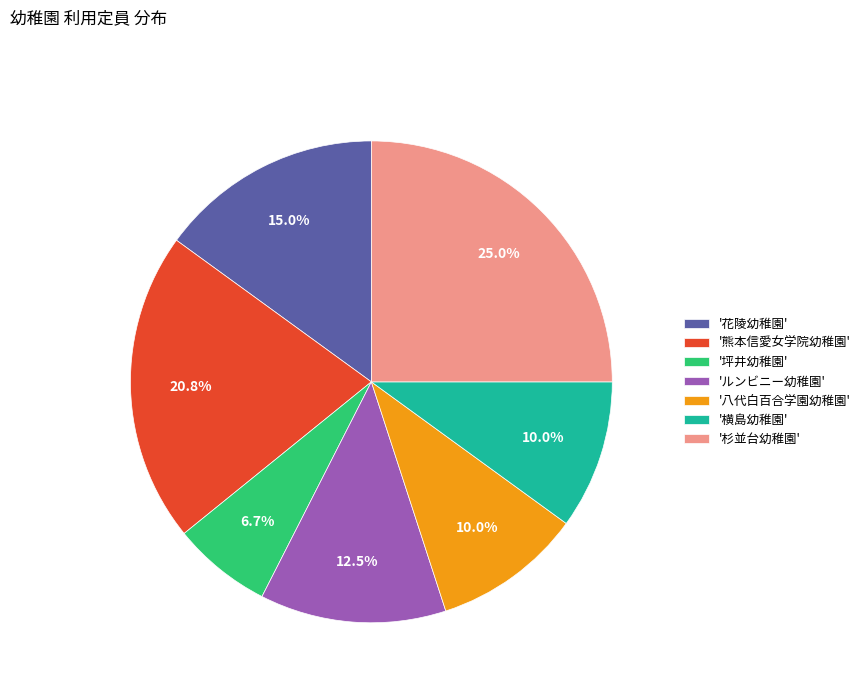

Between '熊本信愛女学院幼稚園' and '八代白百合学園幼稚園', which is larger?

'熊本信愛女学院幼稚園'